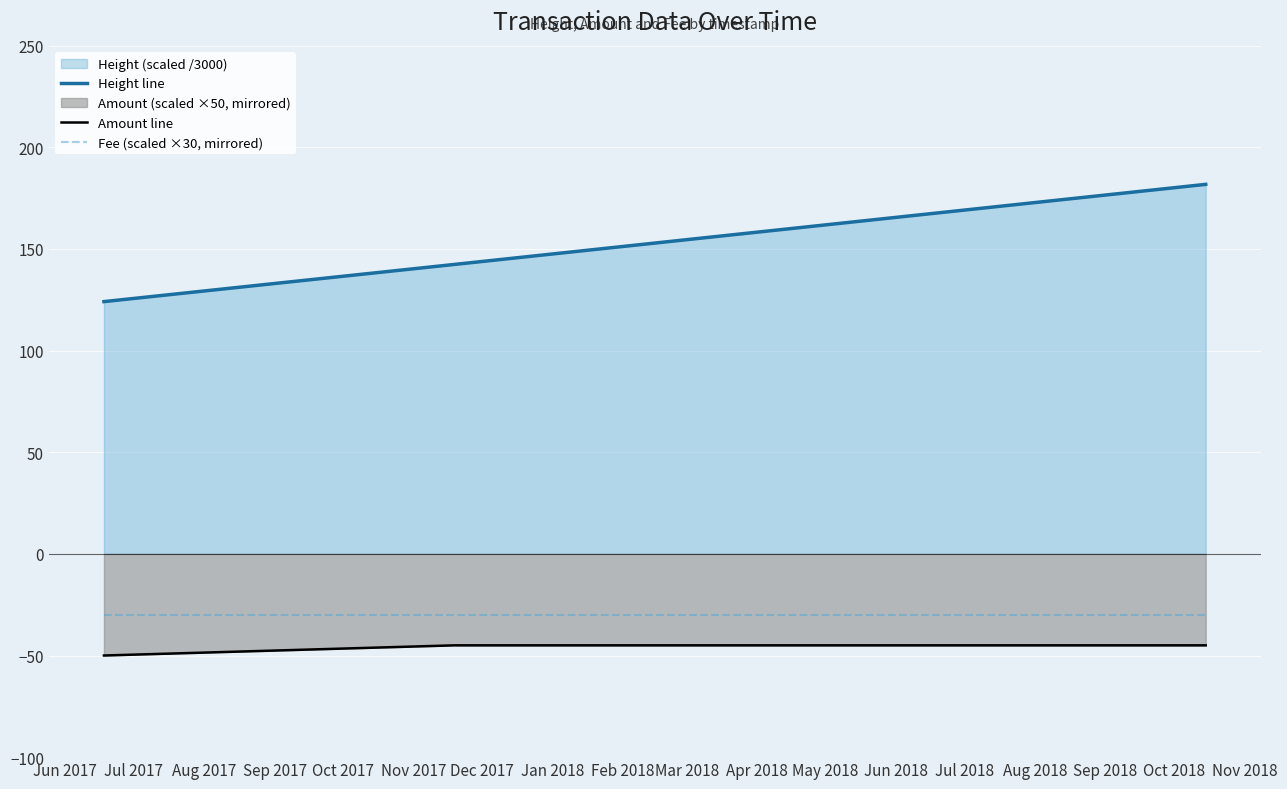

Which series has the widest spread of values?

Height line